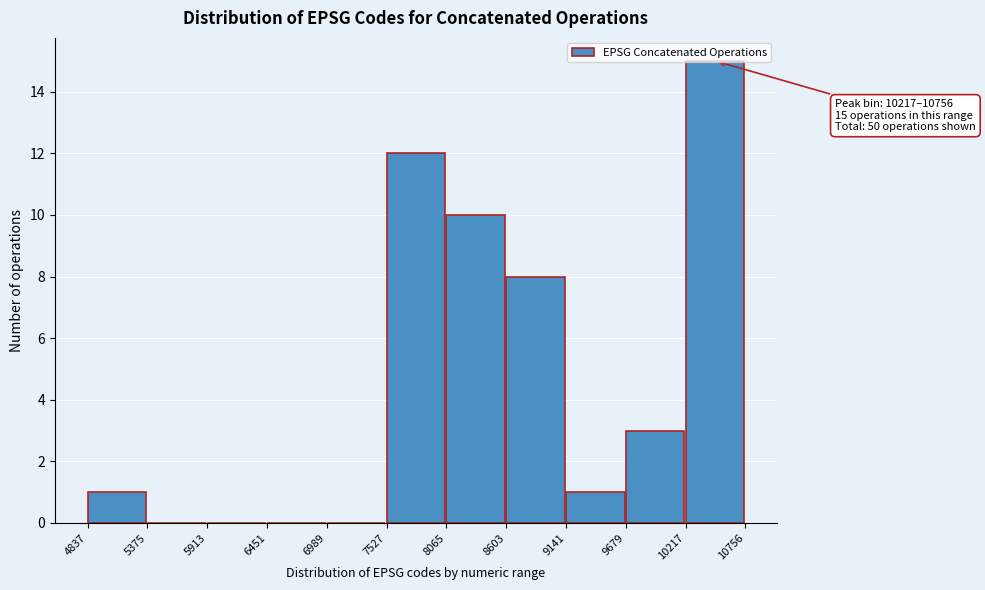

Which range on the x-axis has the tallest bar?

10217 to 10756